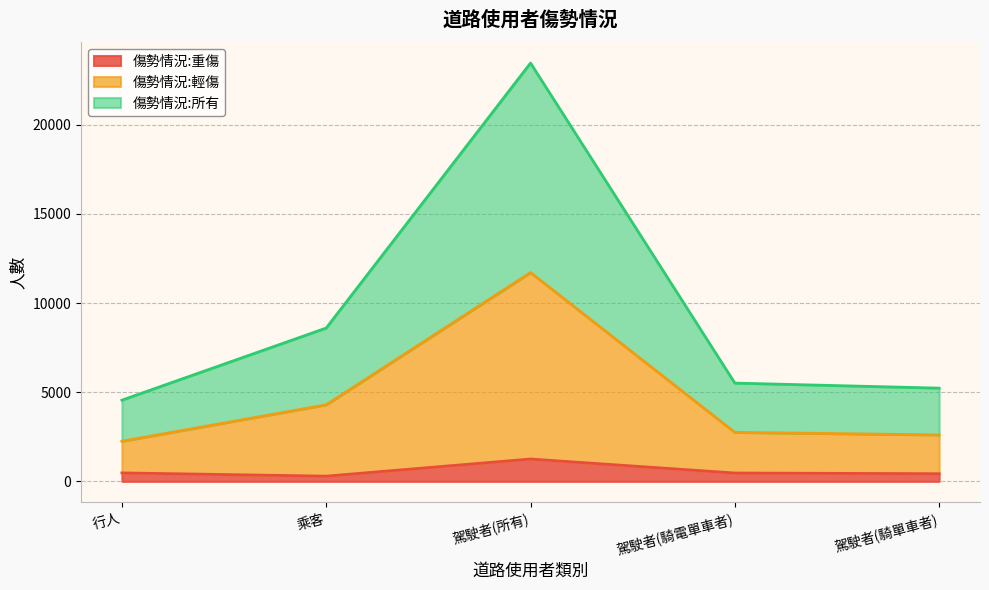

What is the minimum value shown in the chart?

292